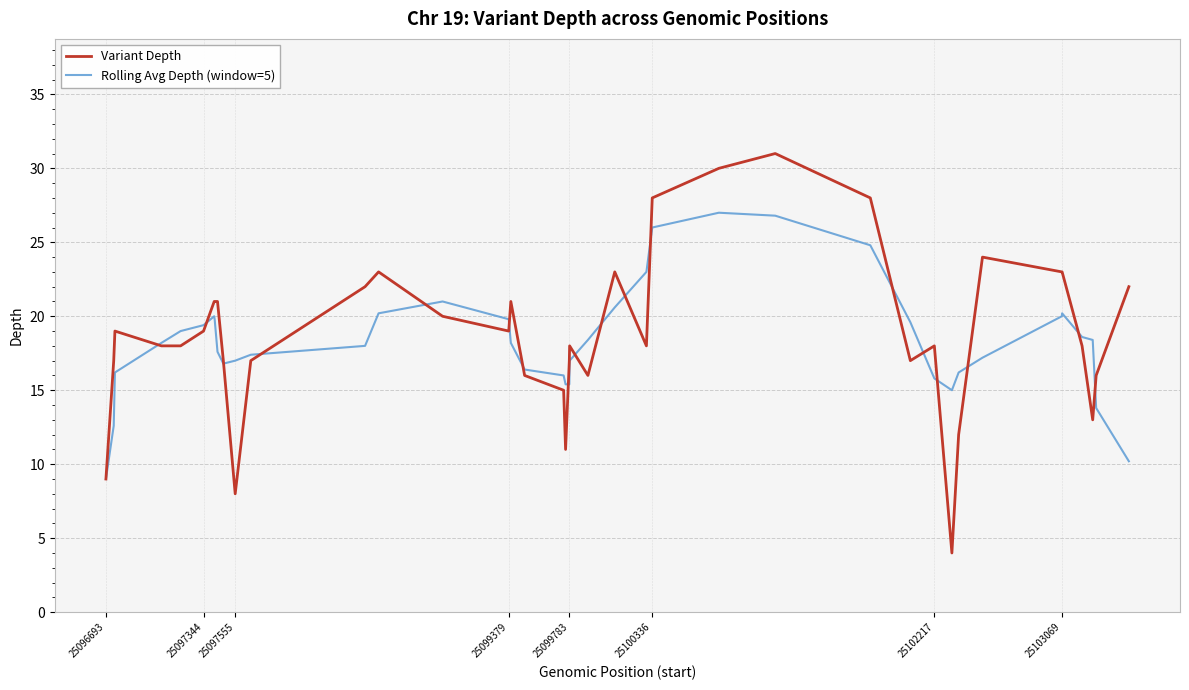

What is the greatest value displayed?

31.0